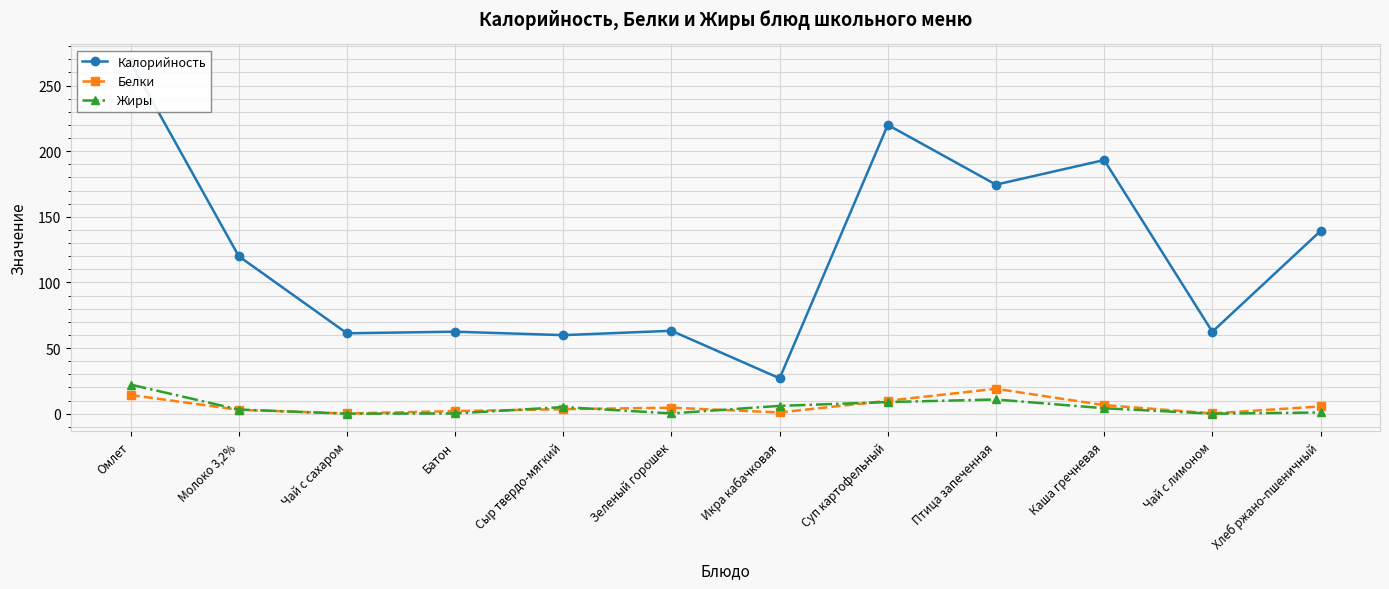

What position from the right is Батон?

9